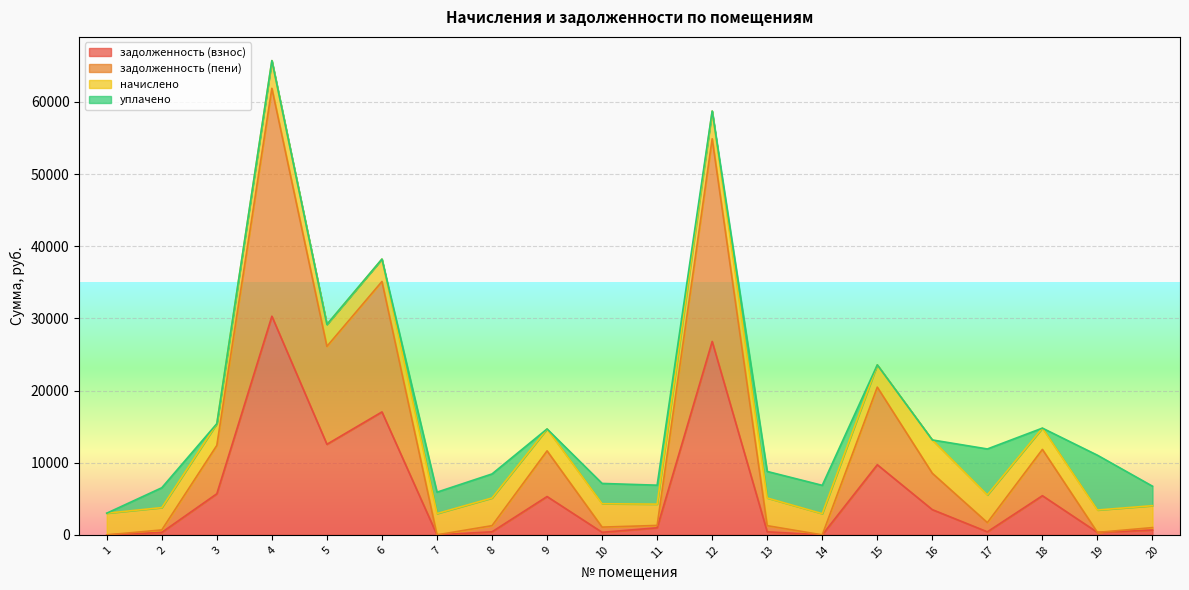

What is the difference between the задолженность (взнос) values at 8 and 5?

12132.5